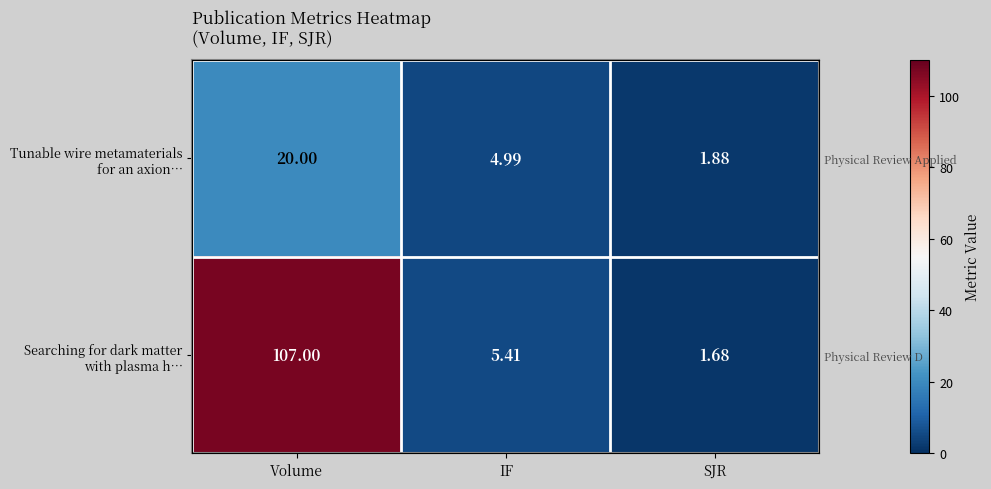

What is the highest value of the row_0 series?

20.0